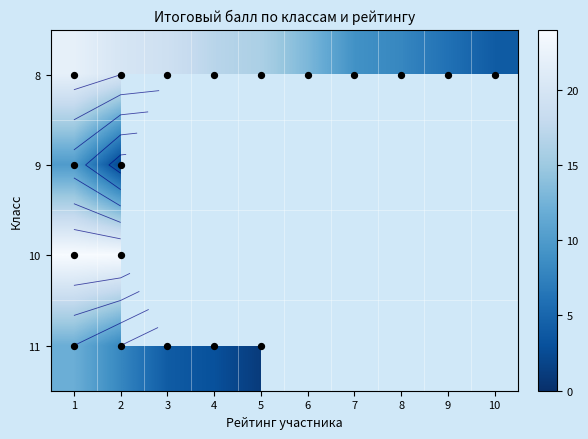

The value of 11 at 9 is 5. True or false?

False